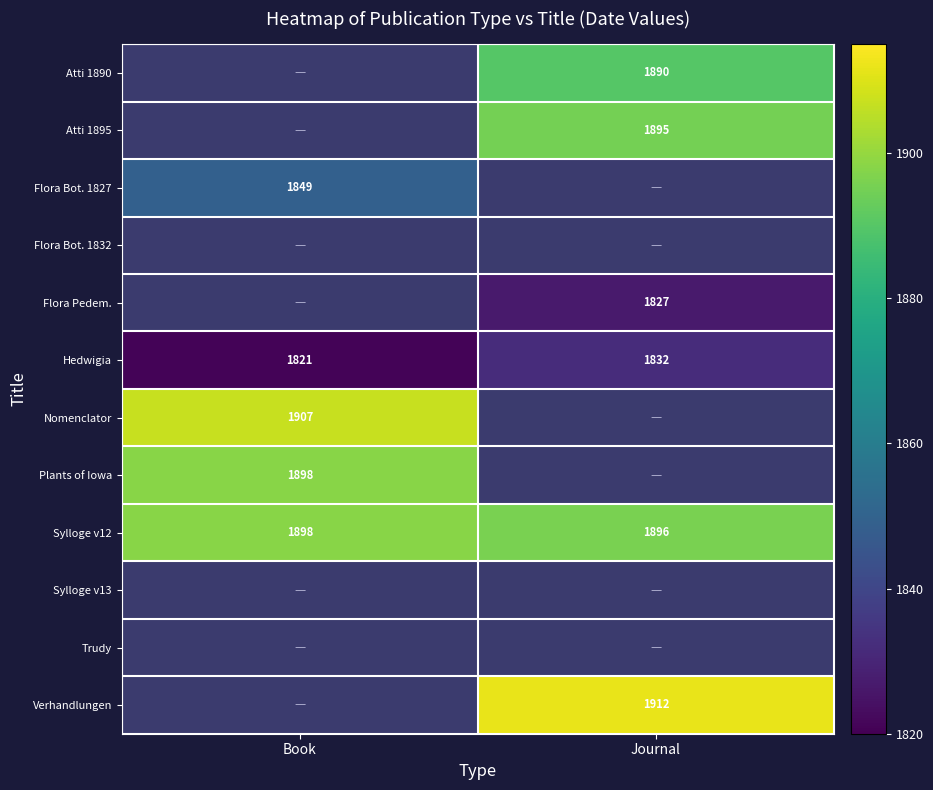

Where is Hedwigia nearest to the value 1826?

Book